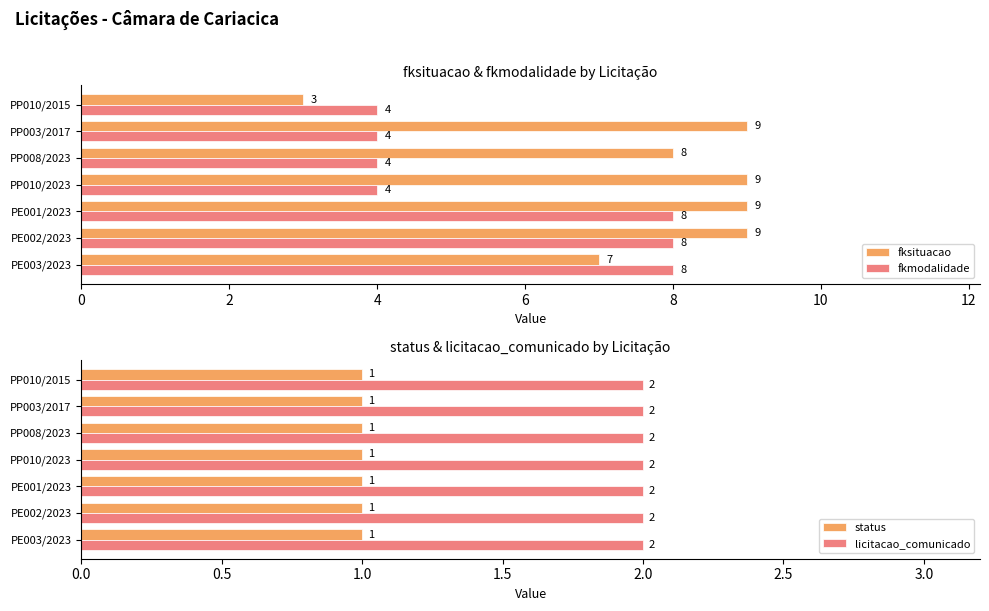

True or false: fkmodalidade has a value of 8 at PE001/2023.

True